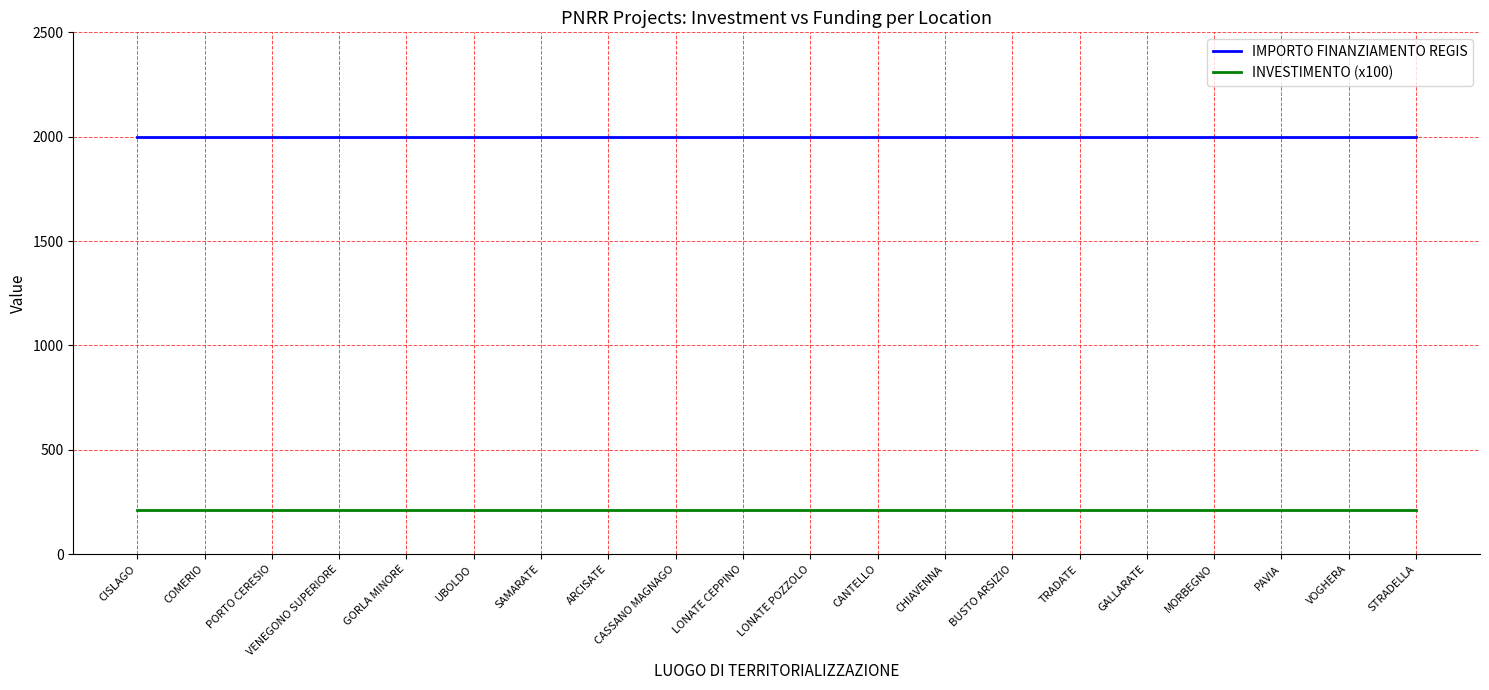

What are all the series names shown in the legend?

IMPORTO FINANZIAMENTO REGIS, INVESTIMENTO (x100)